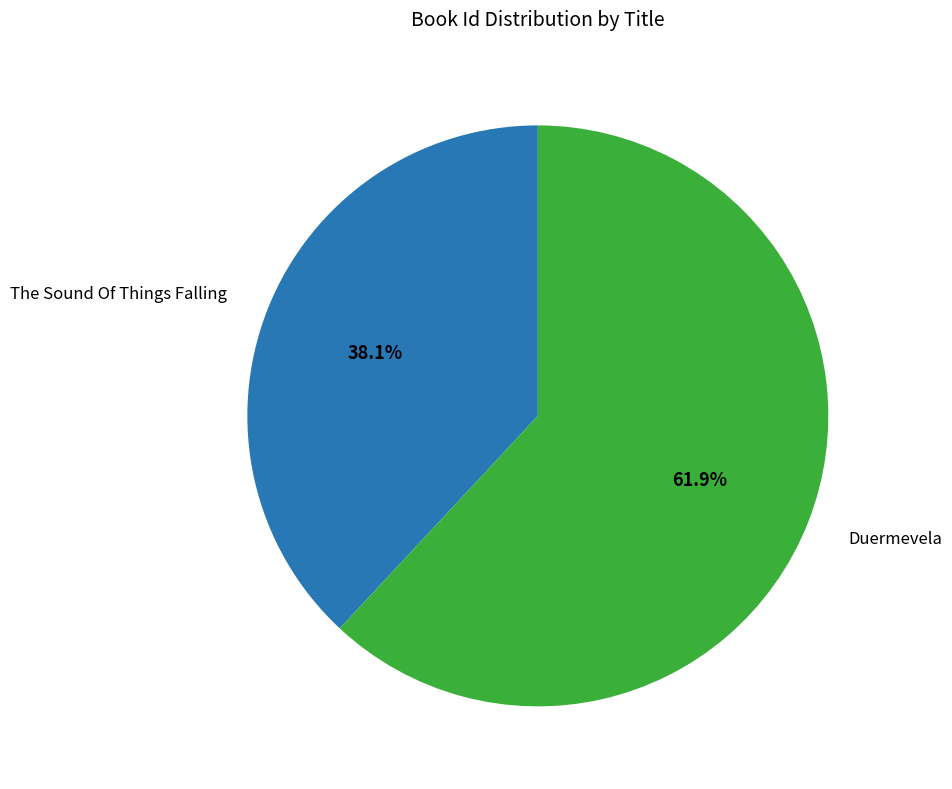

Is there a majority slice in this chart?

Yes